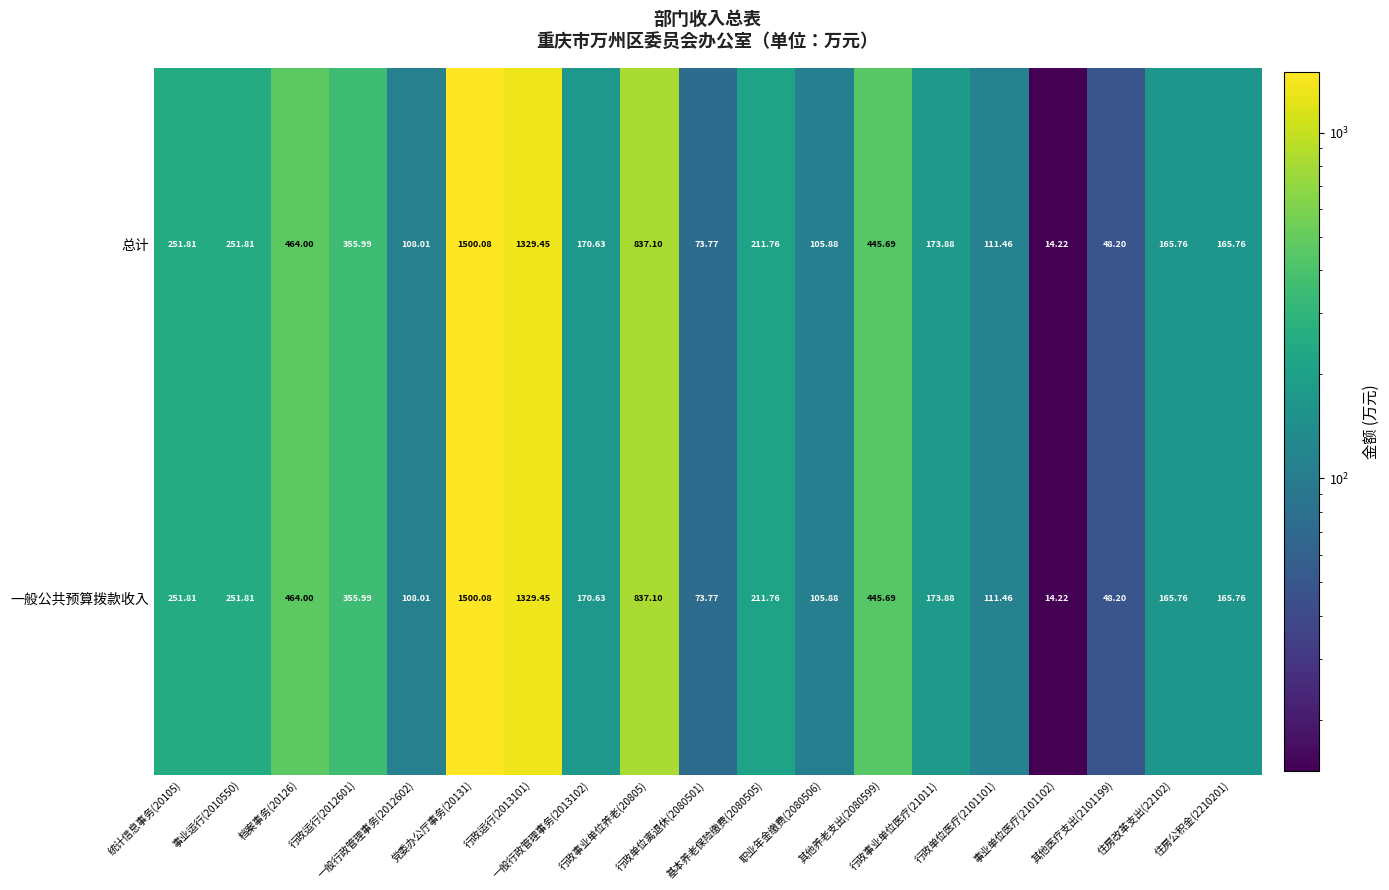

How many data points does each series have?

19